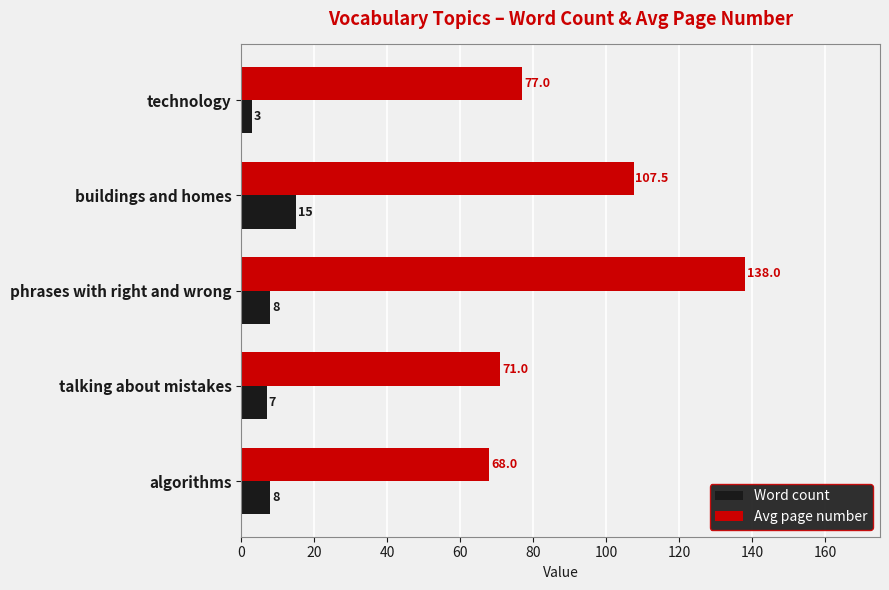

What is the average value of the Word count series?

8.2